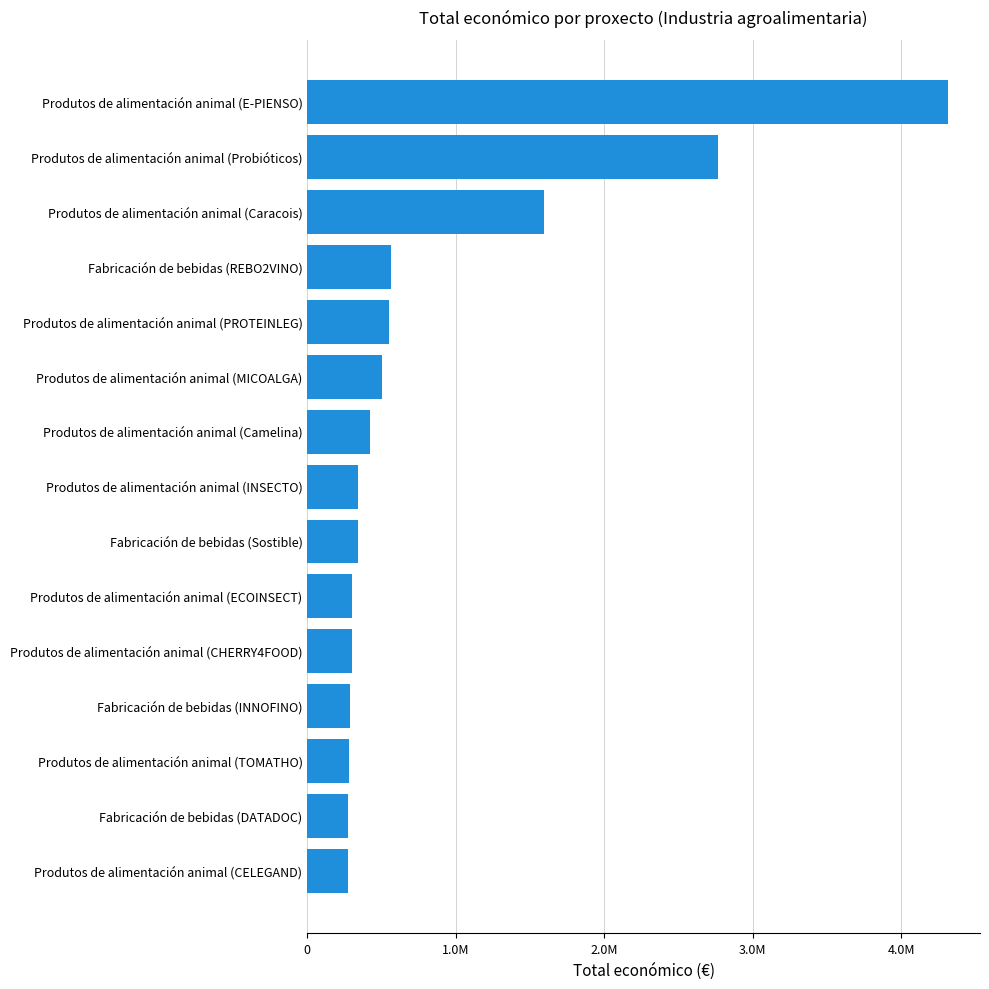

Does the chart contain any negative values?

No